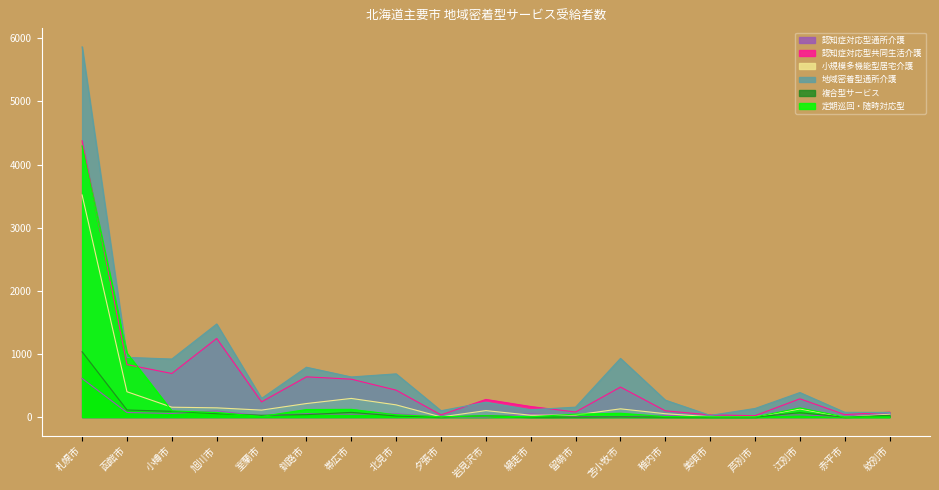

What is the label of the 12th point from the left?

留萌市